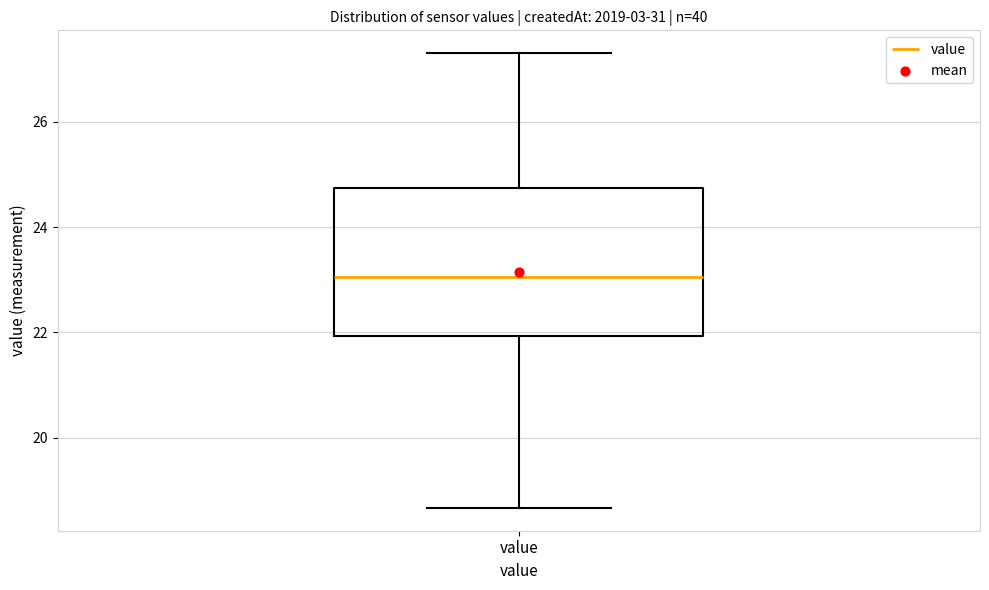

Where does the lower whisker of the box for value end on the y-axis? The values are not printed on the chart, so give them approximately, as read against the axis.

18.6